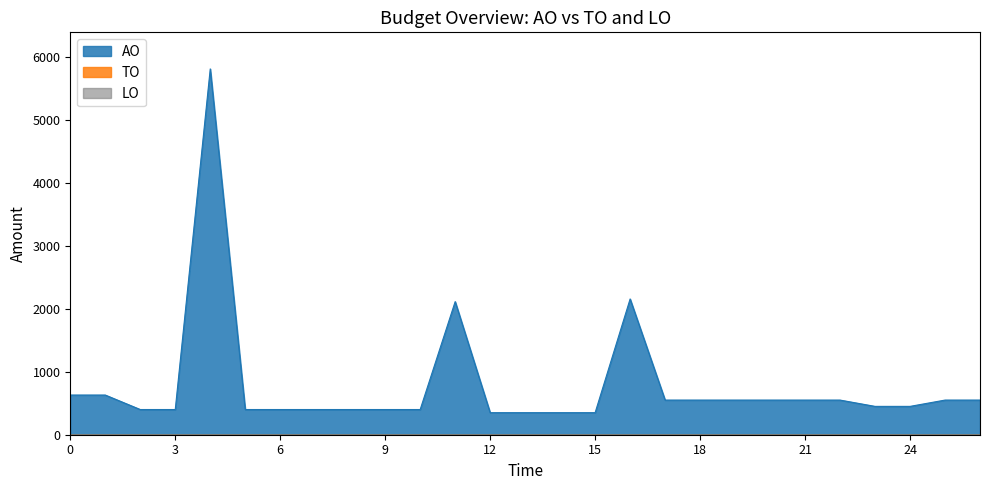

True or false: TO and LO cross at least once.

False